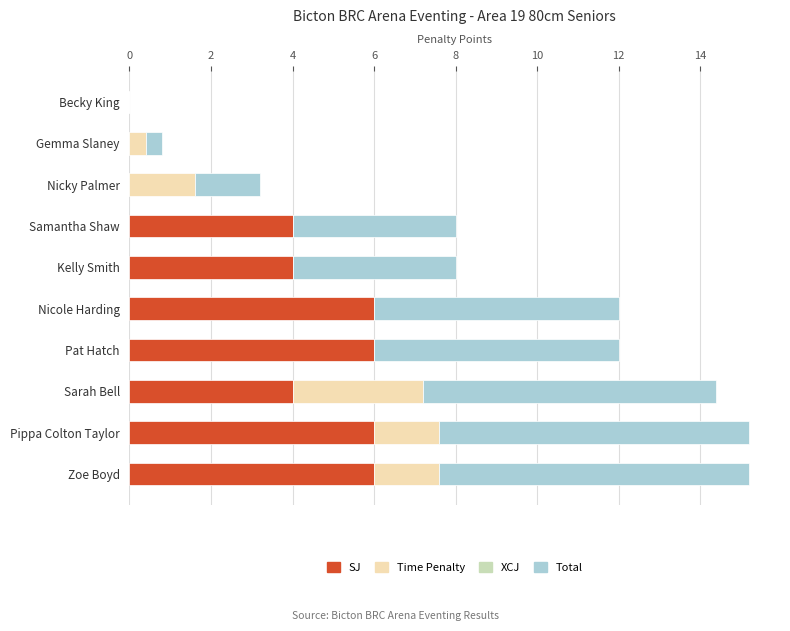

What is the total value across all series at Kelly Smith?

8.0